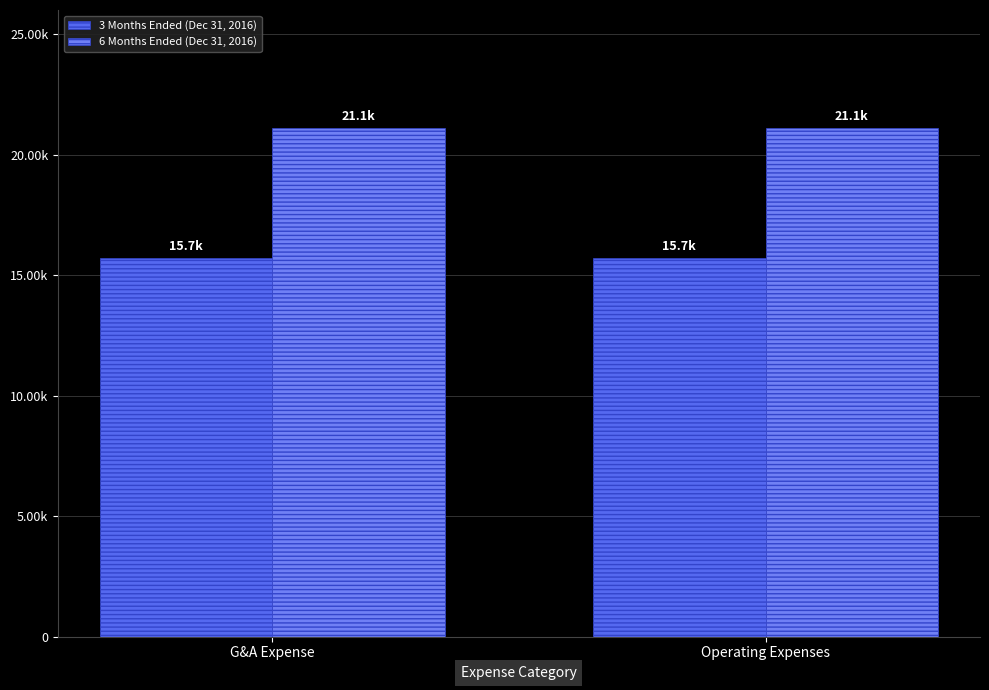

Is the value of 6 Months Ended (Dec 31, 2016) at Operating Expenses greater than the value of 3 Months Ended (Dec 31, 2016) at G&A Expense?

Yes